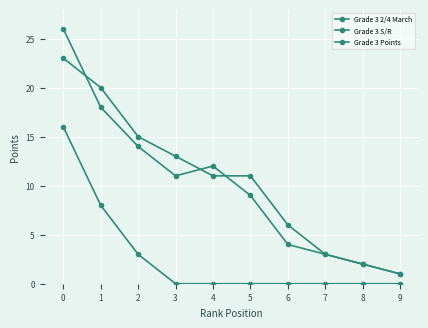

Is the value of Grade 3 Points at 0 greater than the value of Grade 3 2/4 March at 4?

Yes